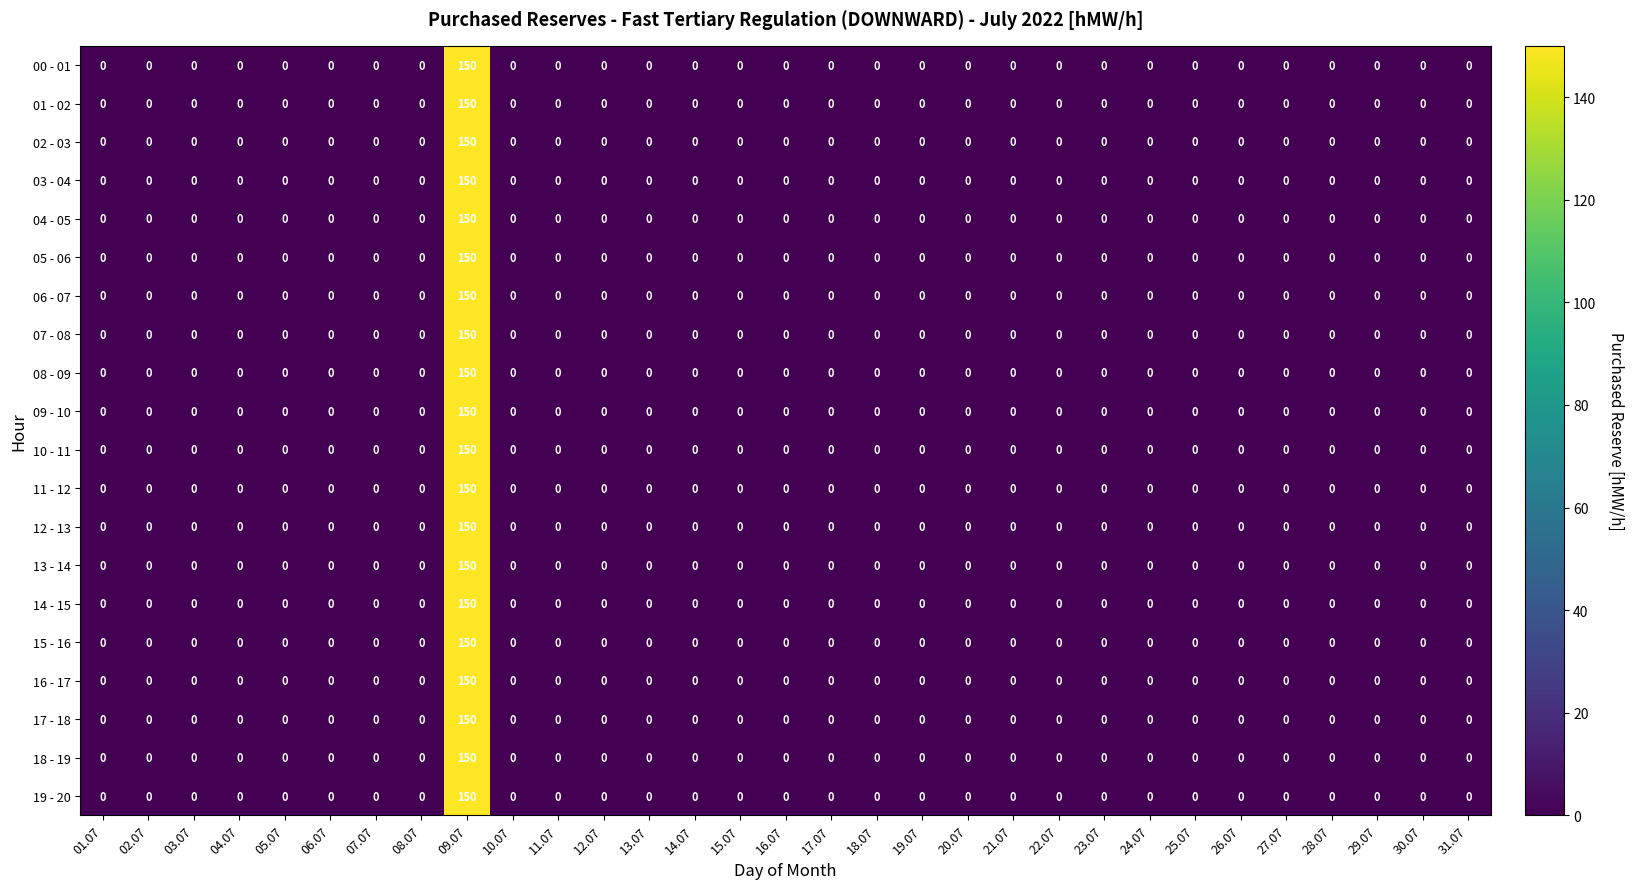

At which category is the sum across all series the highest?

09.07